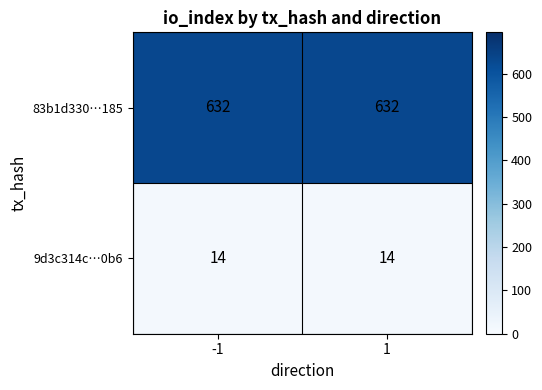

Reading left to right, what are all the values shown in this chart?

83b1d330…185: 632	632
9d3c314c…0b6: 14	14